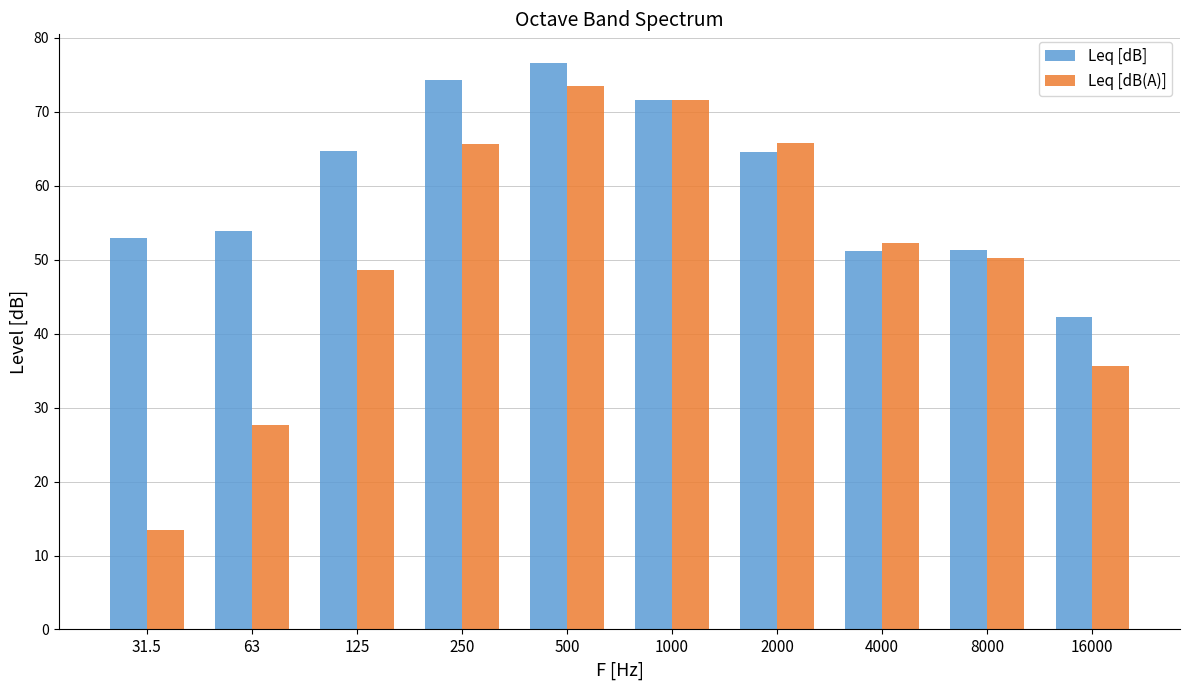

List the series in order of their peak value, highest first.

Leq [dB], Leq [dB(A)]